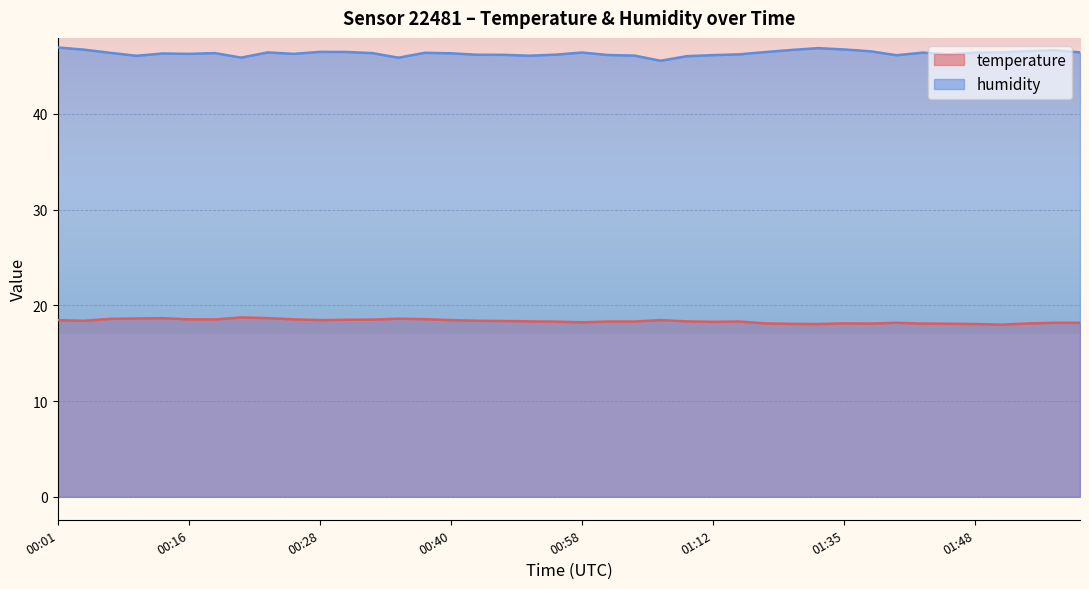

What is the difference between the highest and lowest values at 00:08?

27.4